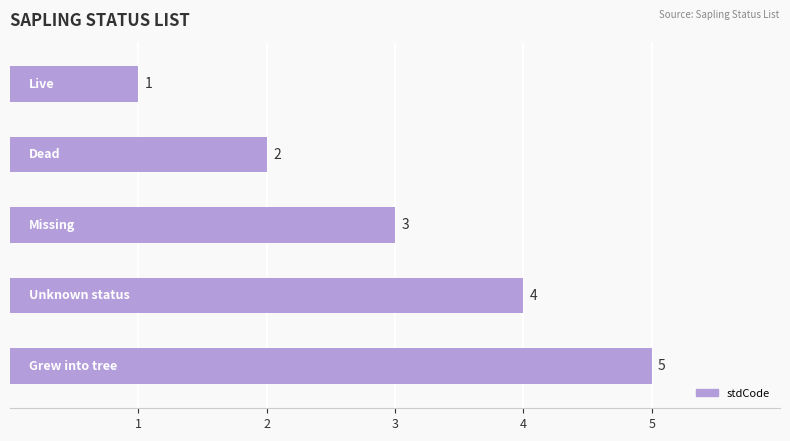

What is the value of the 1st bar from the top?

1